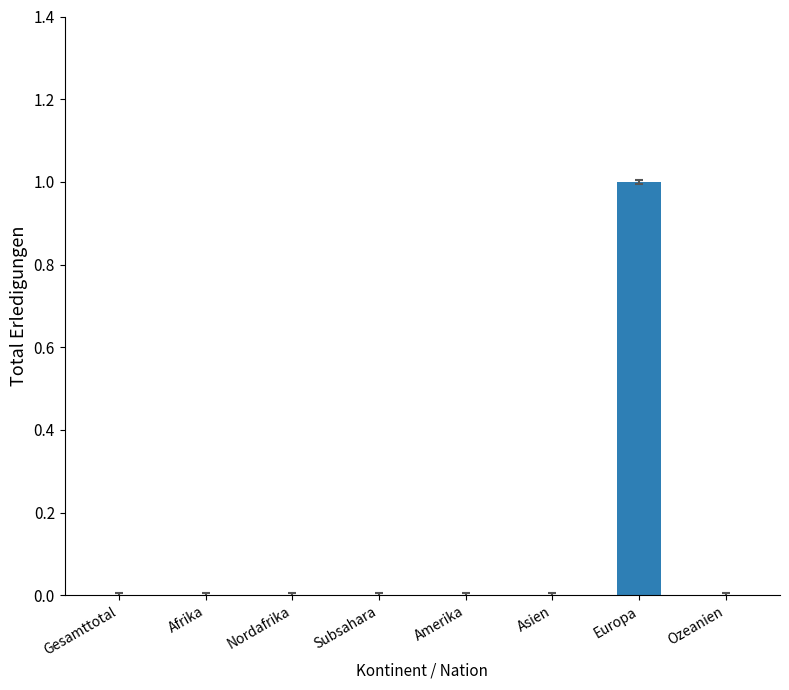

Which label corresponds to the largest value in the chart?

Europa